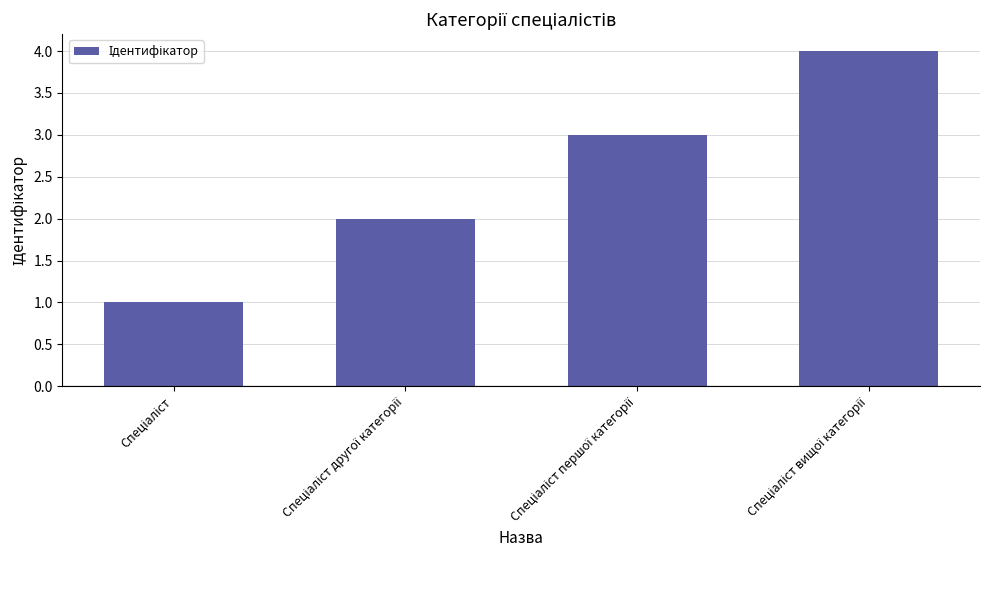

What is the greatest value displayed?

4